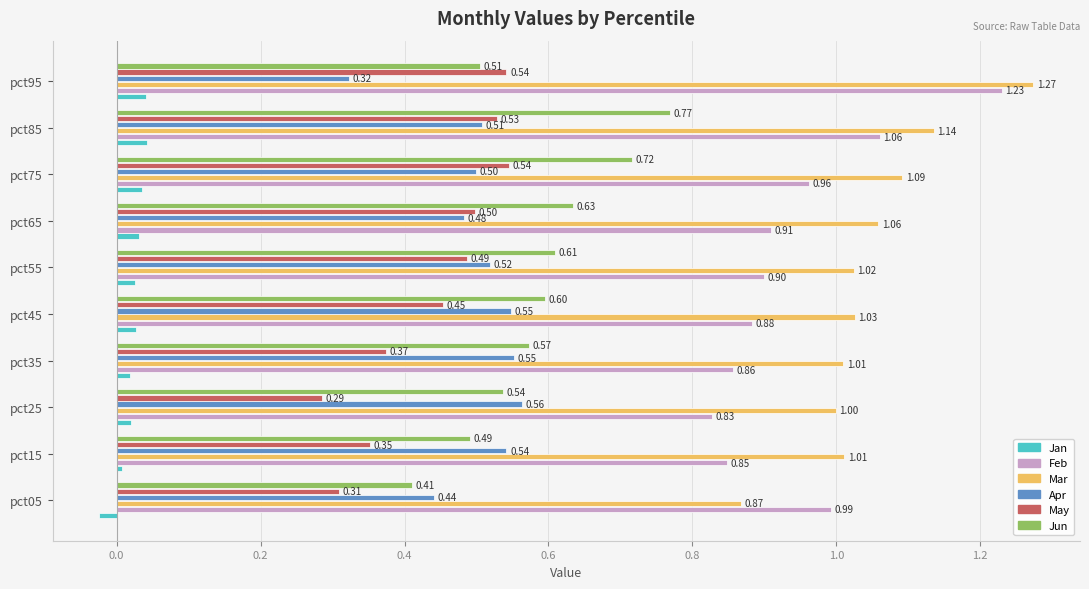

Rank the series by their maximum value, from lowest to highest.

Jan, May, Apr, Jun, Feb, Mar